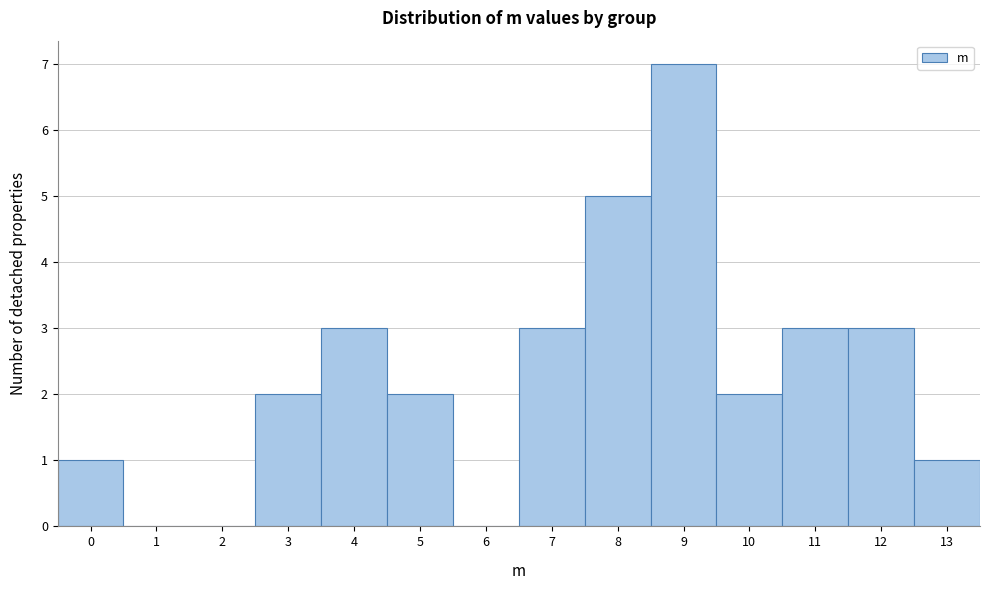

Reading left to right, list every bar in this chart as the range it spans on the x-axis followed by its height. The values are not printed on the chart, so give them approximately, as read against the axis.

-0.5 to 0.5: 1
0.5 to 1.5: 0
1.5 to 2.5: 0
2.5 to 3.5: 2
3.5 to 4.5: 3
4.5 to 5.5: 2
5.5 to 6.5: 0
6.5 to 7.5: 3
7.5 to 8.5: 5
8.5 to 9.5: 7
9.5 to 10.5: 2
10.5 to 11.5: 3
11.5 to 12.5: 3
12.5 to 13.5: 1